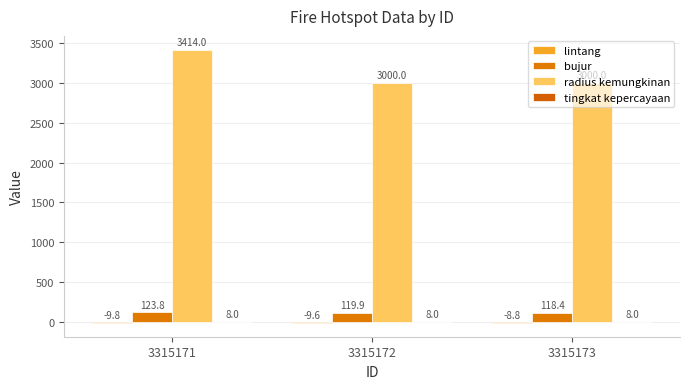

What is the difference between the lintang values at 3315172 and 3315173?

0.8